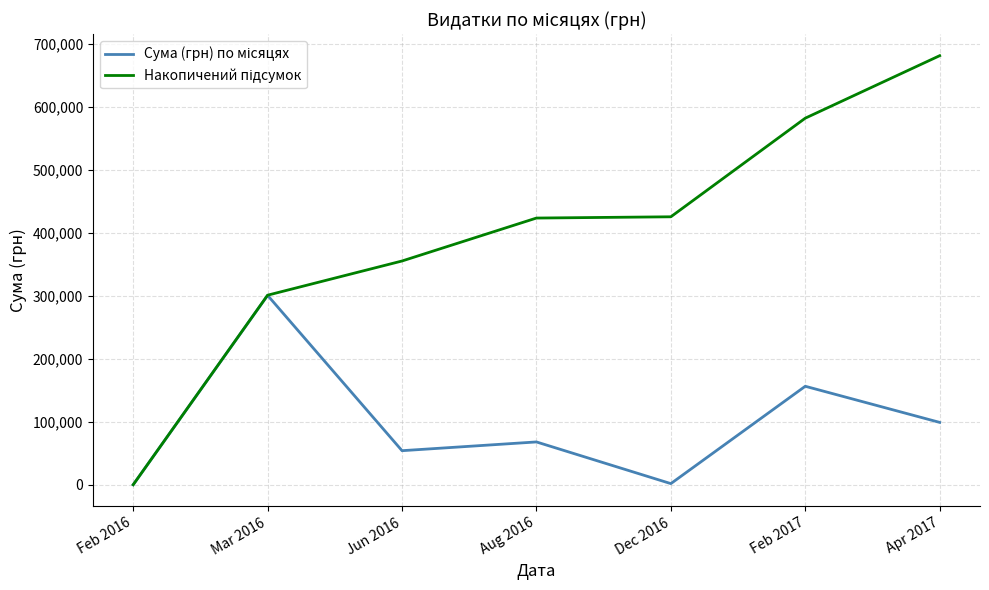

Count the number of data series in this chart.

2